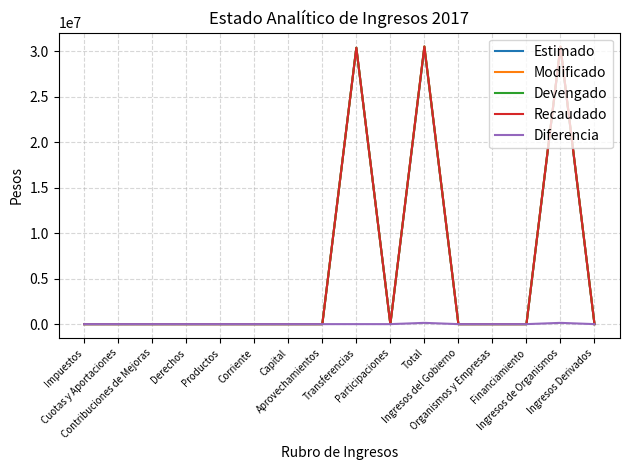

Does the chart have visible grid lines?

Yes